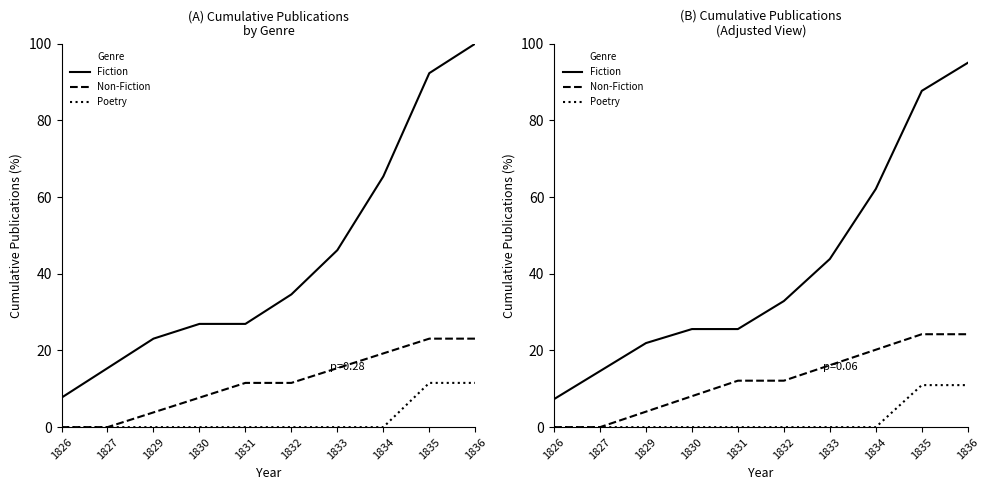

At how many categories does at least one series exceed 92?

1